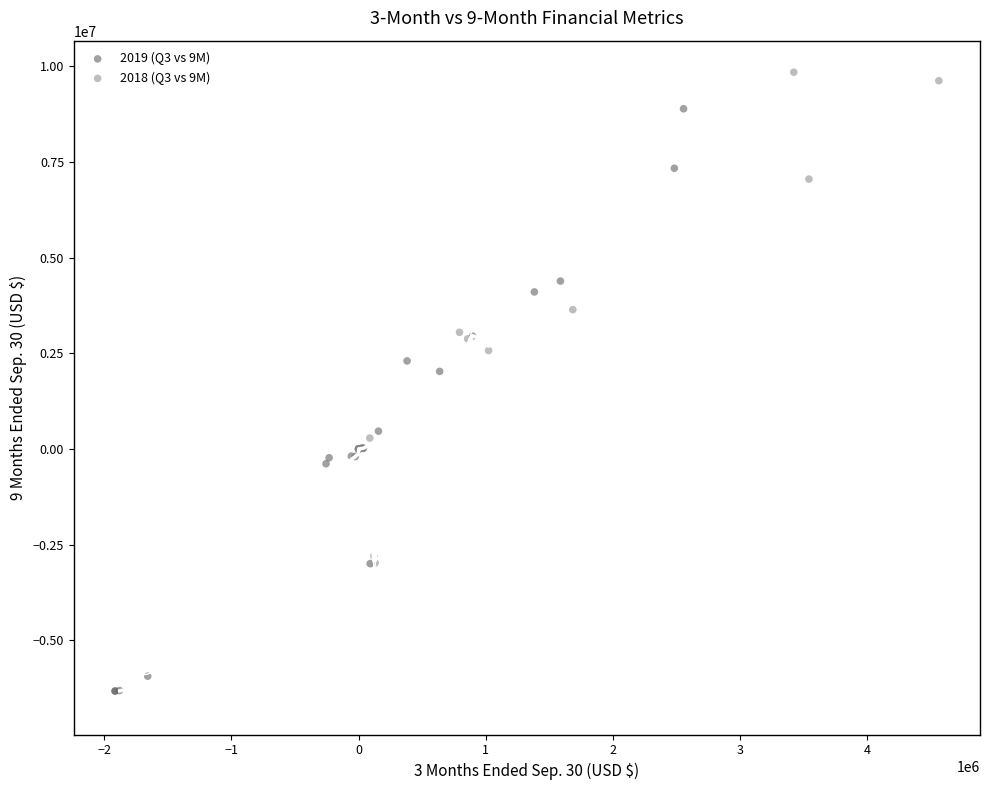

Which series contains the lowest Y value?

2019 (Q3 vs 9M)